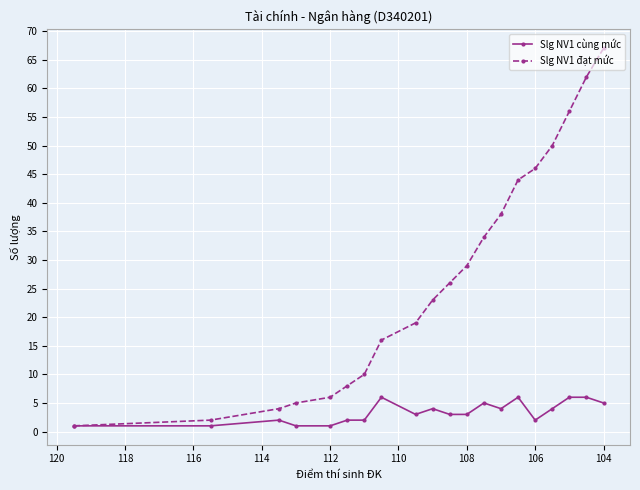

How many interior local valleys does the Slg NV1 cùng mức series have?

3